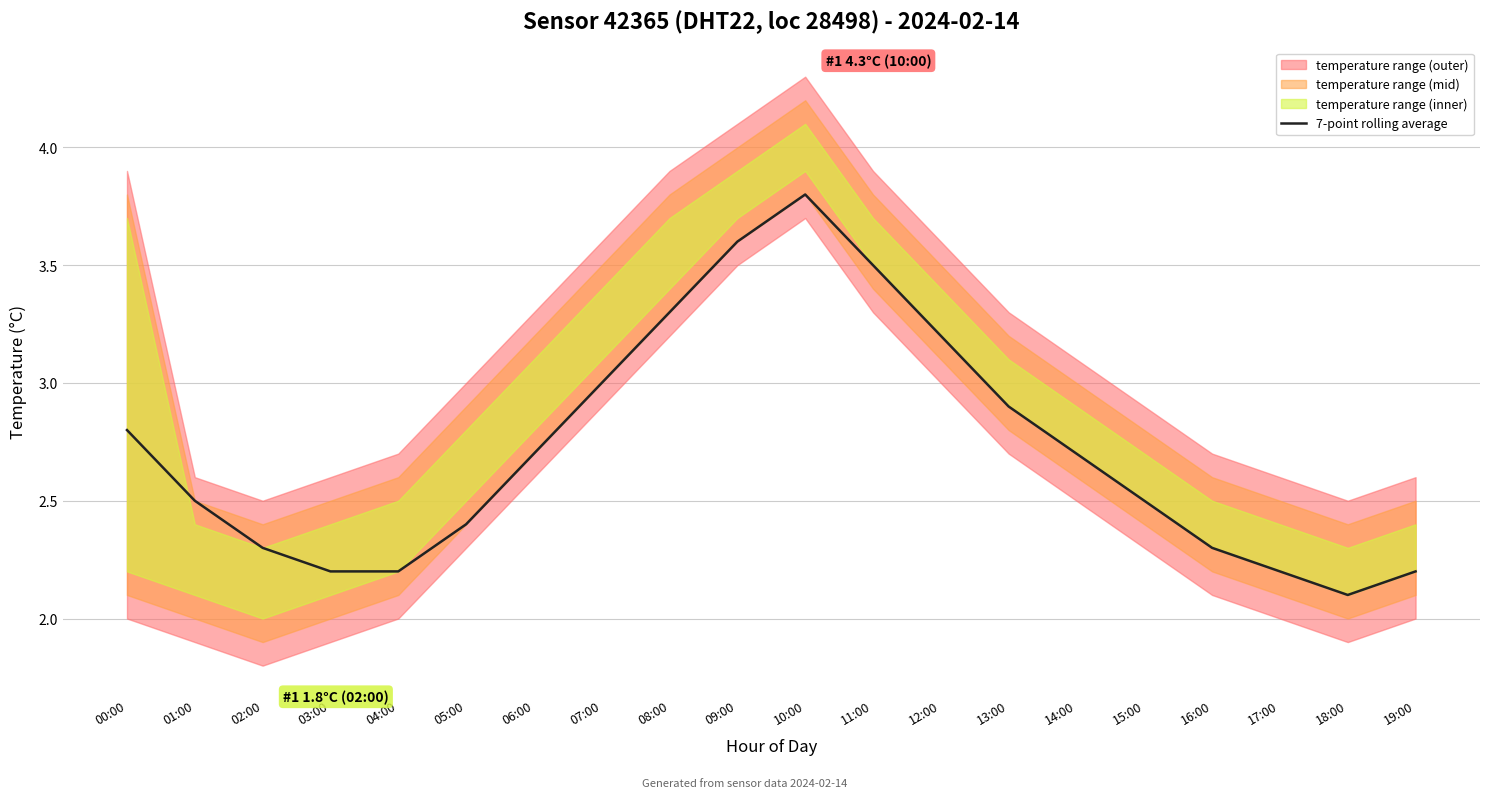

What is the sum of the values at 09:00 and 00:00?

6.4